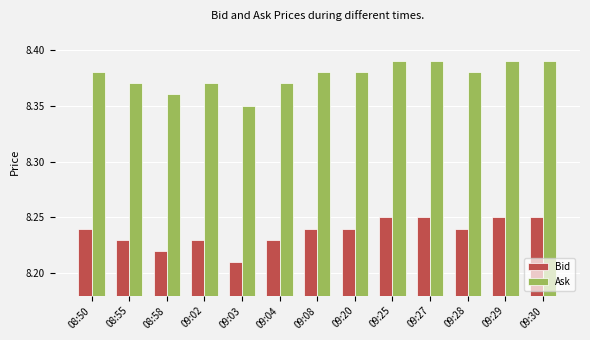

What are all the series names shown in the legend?

Bid, Ask